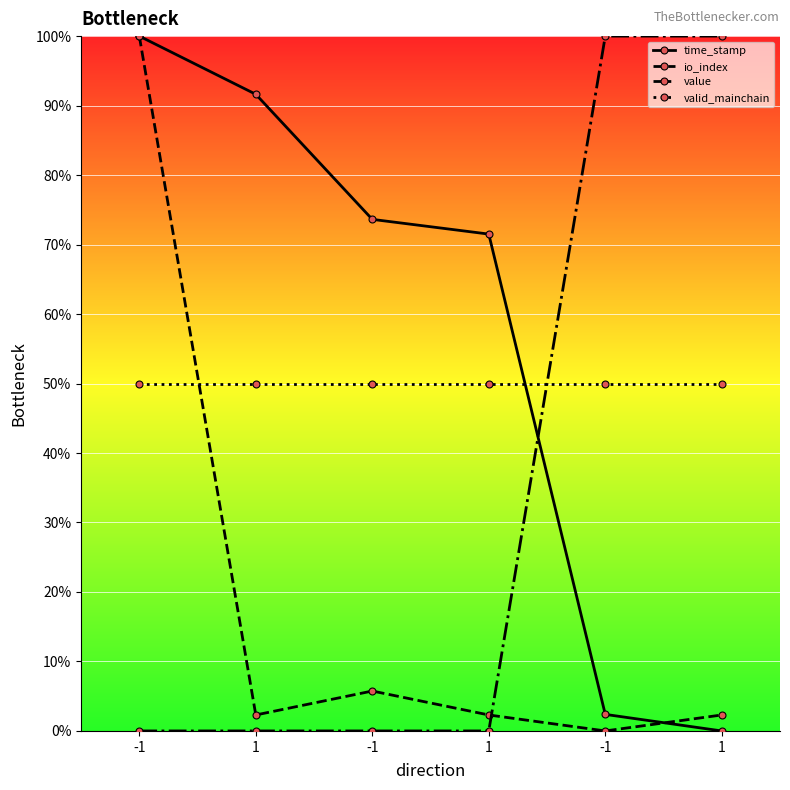

What is the total value across all series at -1?

250.0